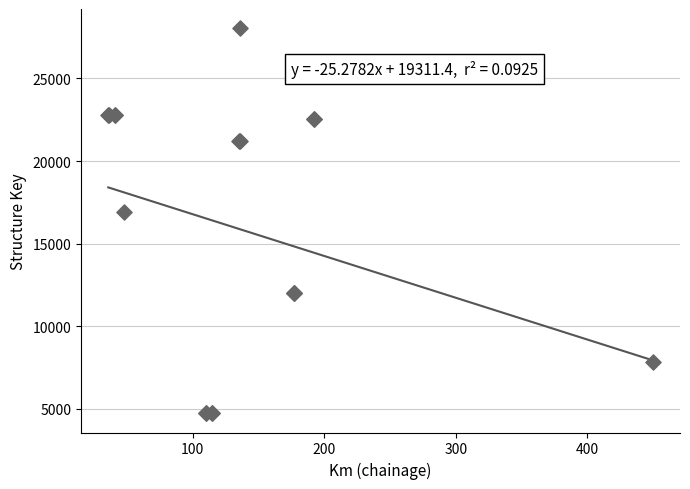

What Y value in the scatter plot is closest to 16390?

16935